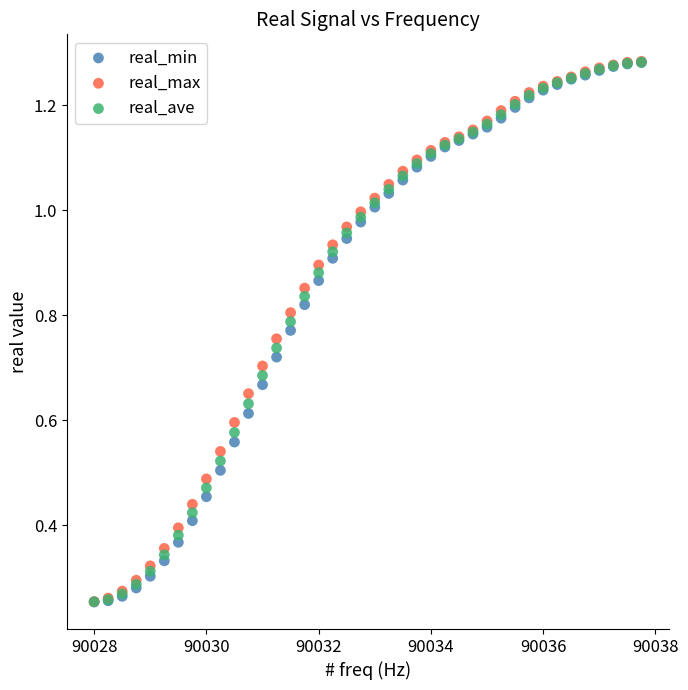

What are all the series names shown in the legend?

real_min, real_max, real_ave